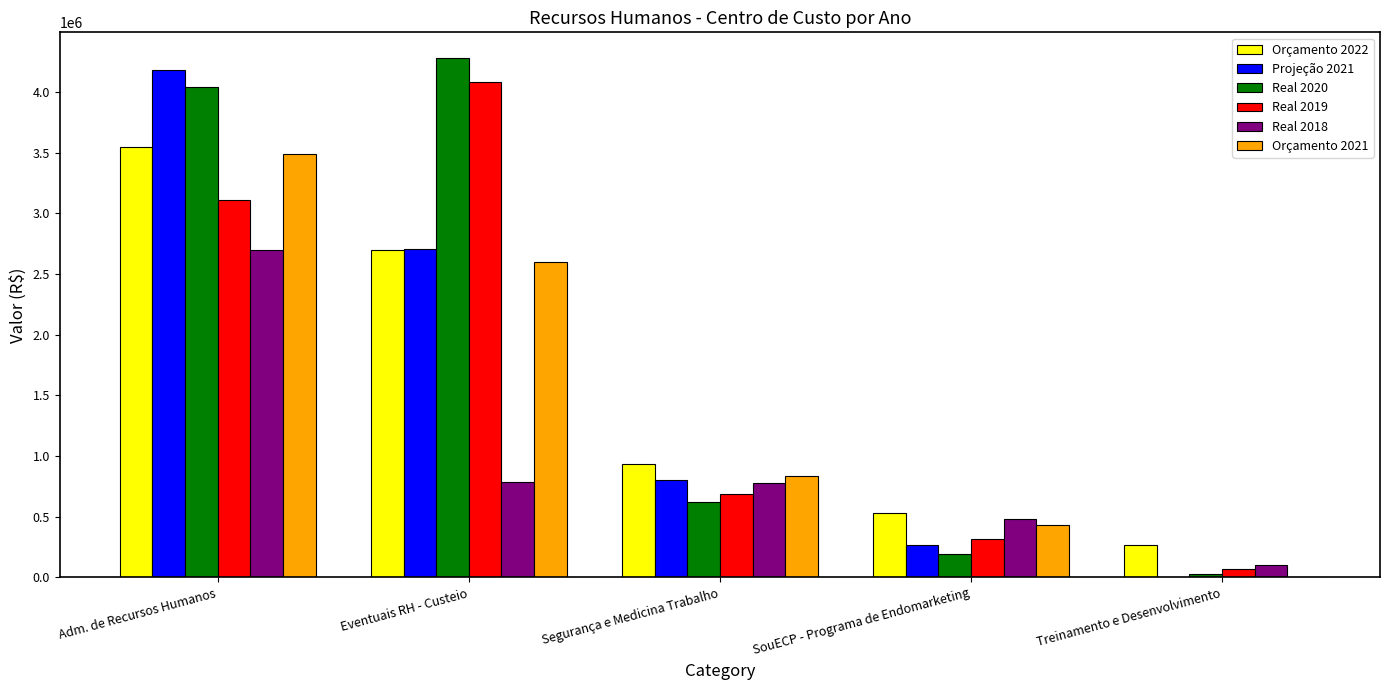

At which category is the sum across all series the highest?

Adm. de Recursos Humanos